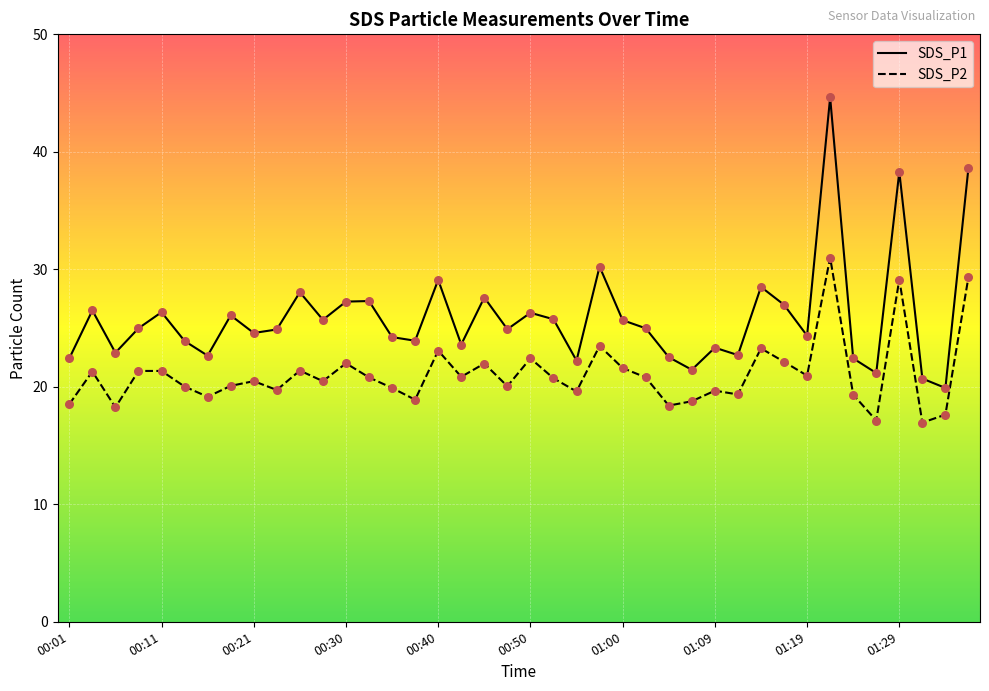

Which series reaches the maximum Y coordinate?

SDS_P1